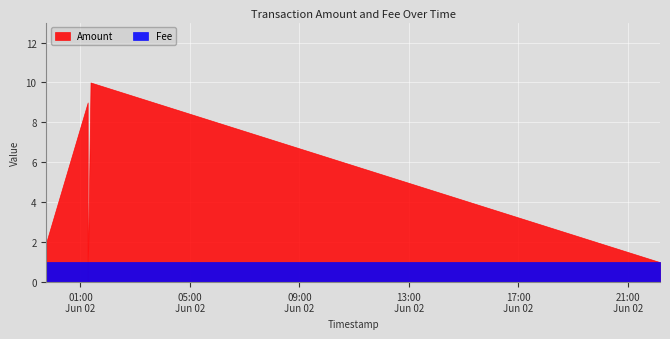

At which category is the sum across all series the highest?

2017-06-02 01:22:02